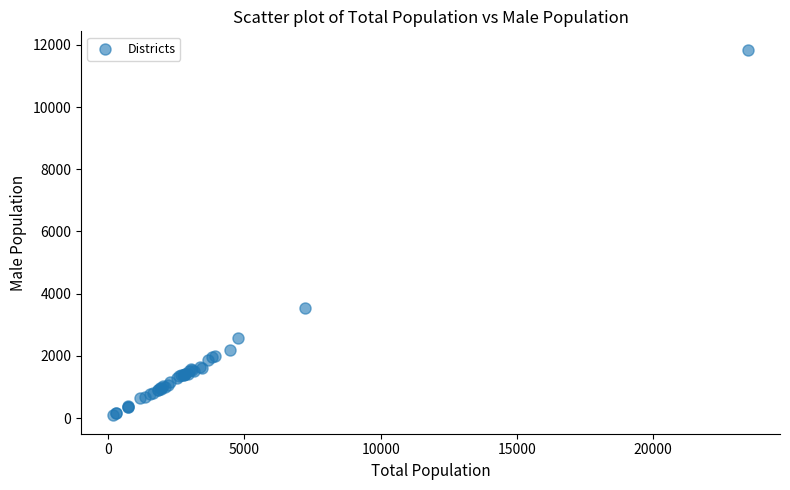

What Y value in the scatter plot is closest to 5966?

3545